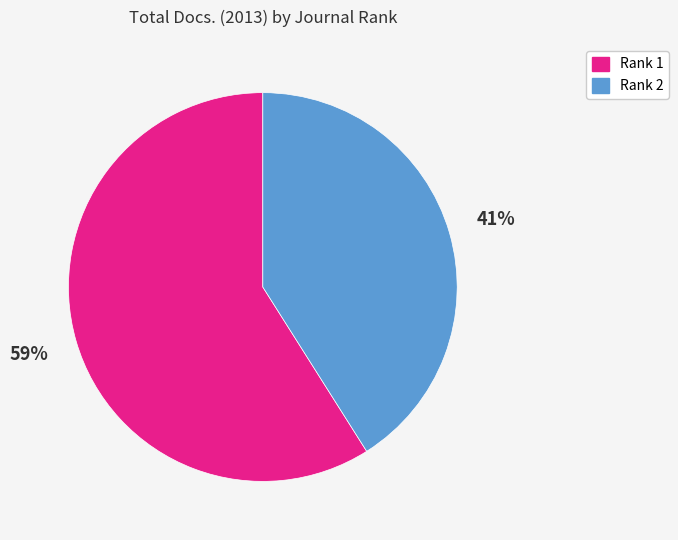

Count the number of slices in the pie.

2